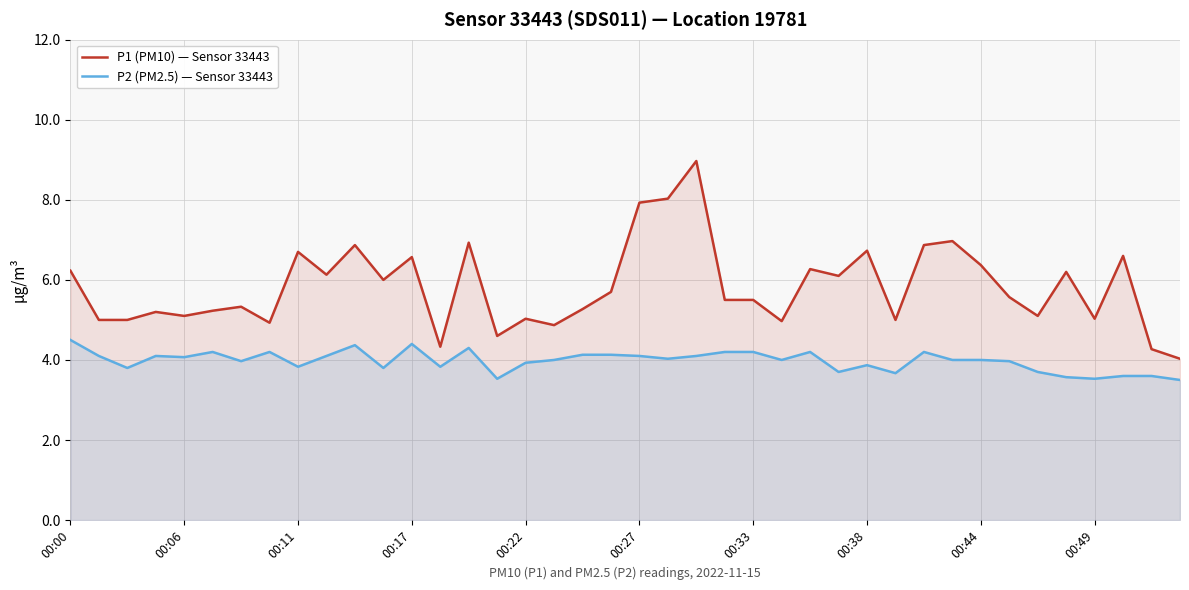

What is the highest value of the P2 (PM2.5) — Sensor 33443 series?

4.5